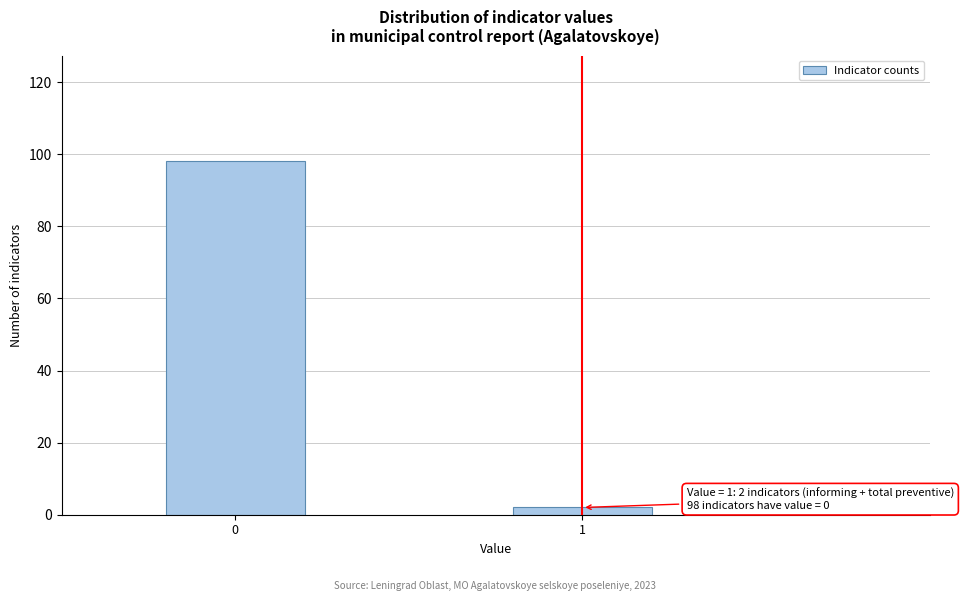

Reading left to right, what are all the values shown in this chart?

0=98	1=2